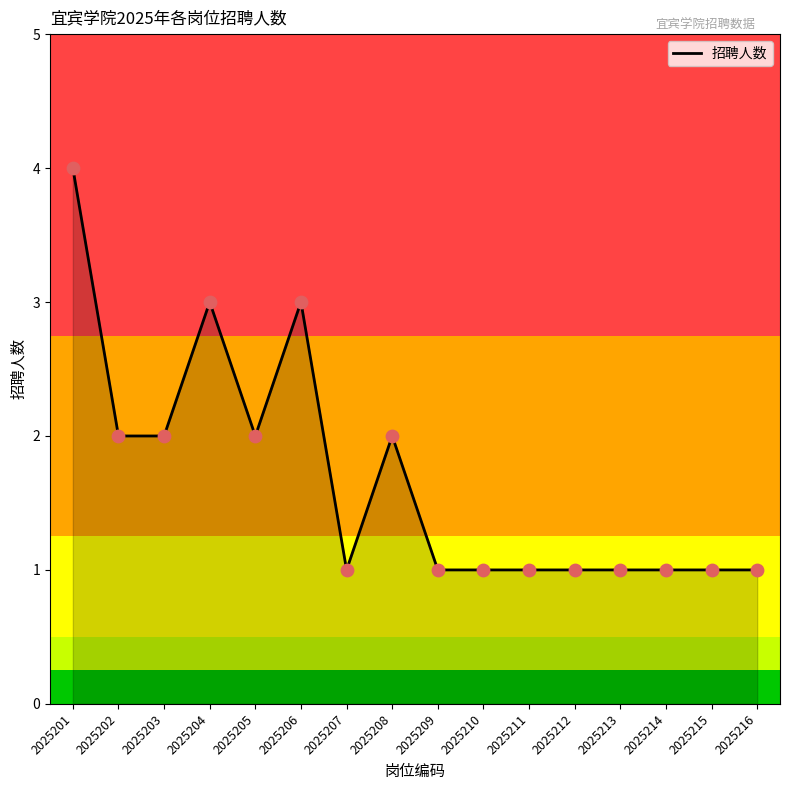

What is the ratio of the value at 2025214 to the value at 2025210?

1.0